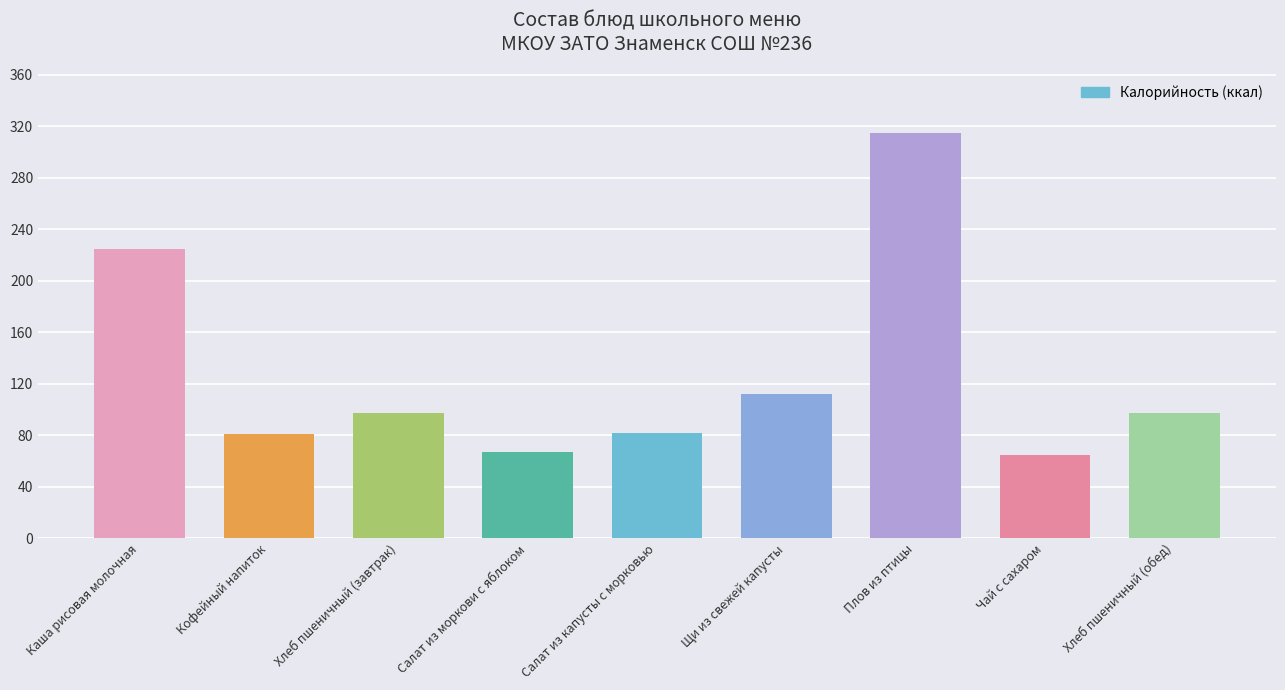

What is the maximum value shown in the chart?

314.6